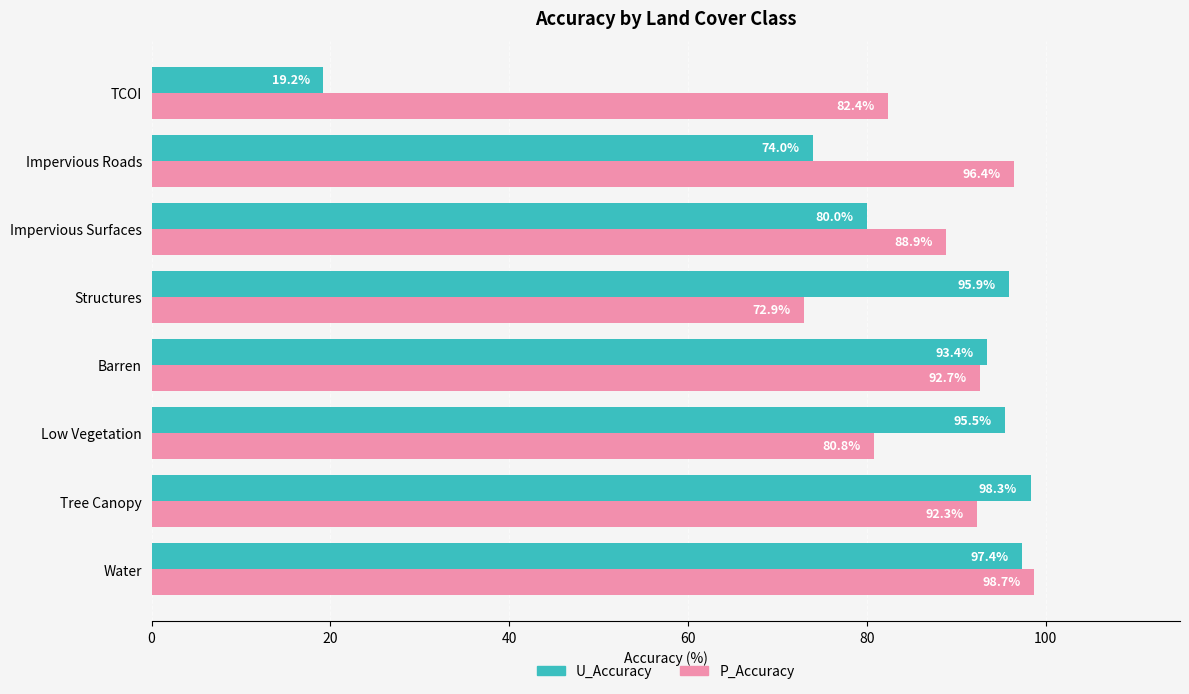

Between Barren and Structures, which series saw the biggest shift?

P_Accuracy